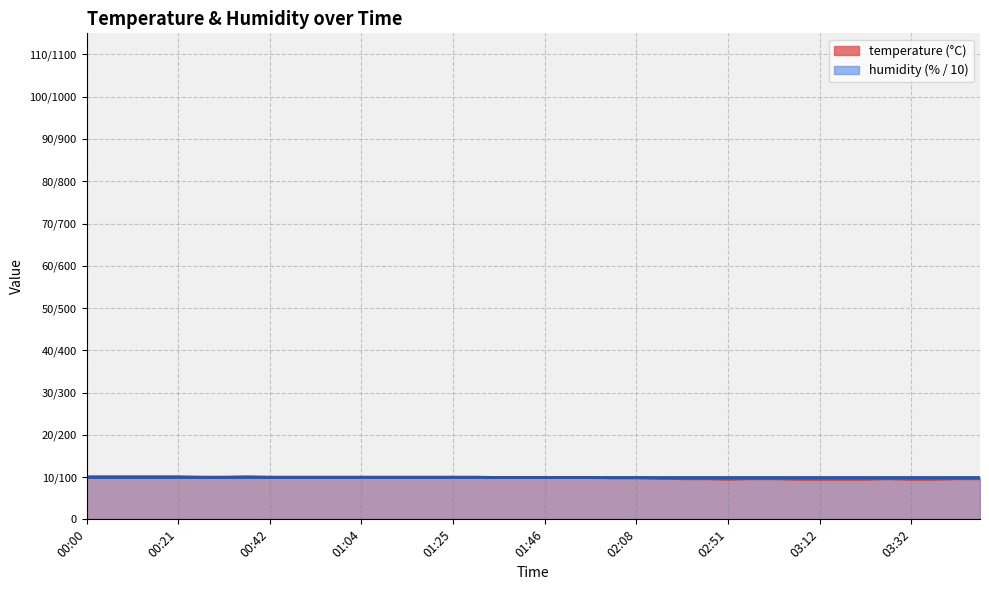

What is the label of the 17th point from the left?

01:25